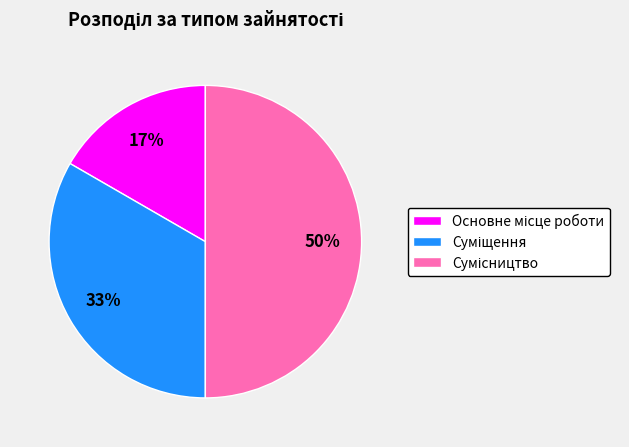

To the nearest percent, what is the difference between the largest and smallest slice percentages?

33%